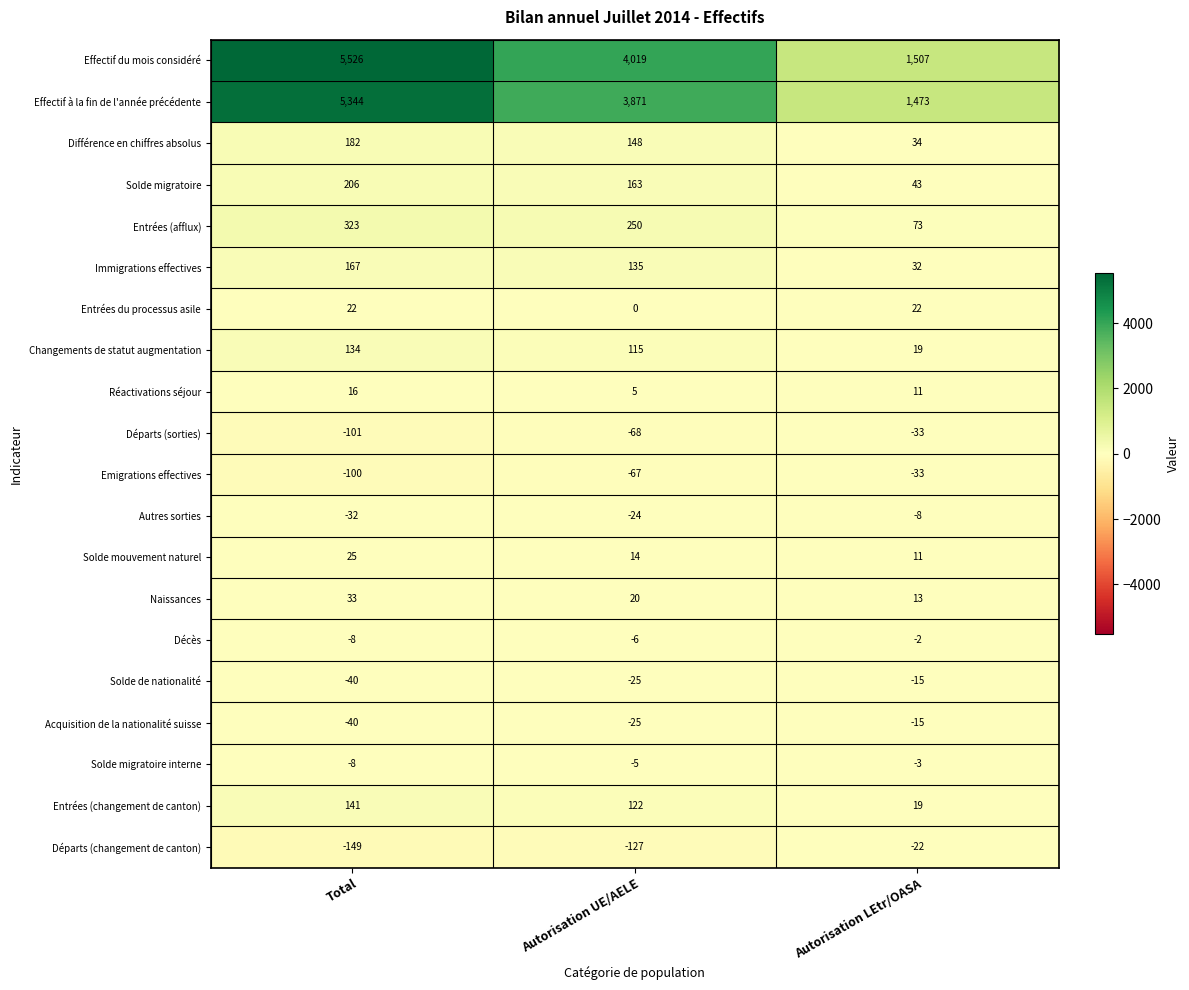

Which category has the lowest value across all series?

Total